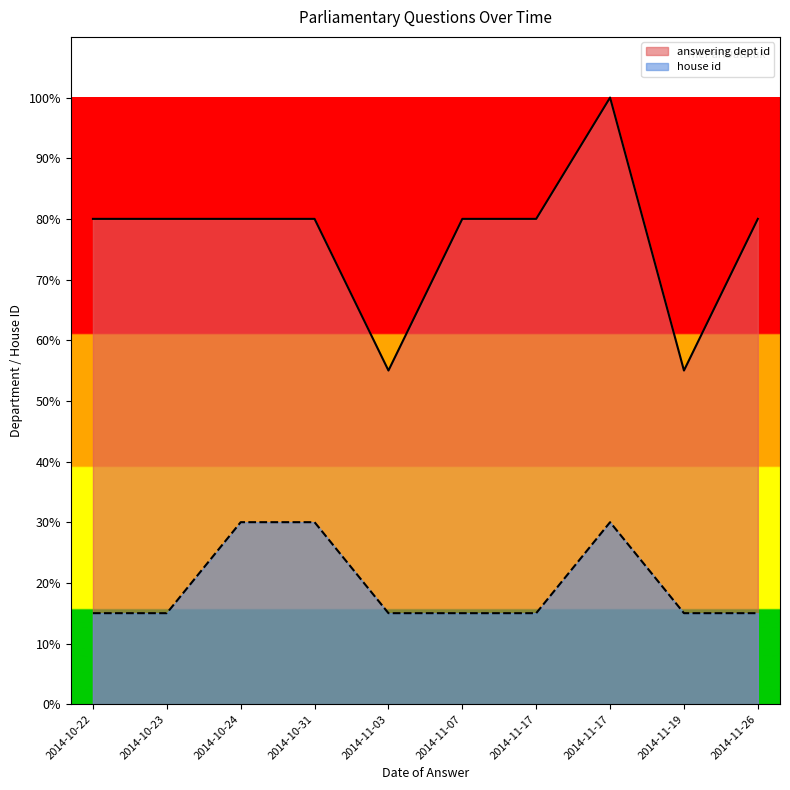

What is the label of the 7th point from the left?

2014-11-17